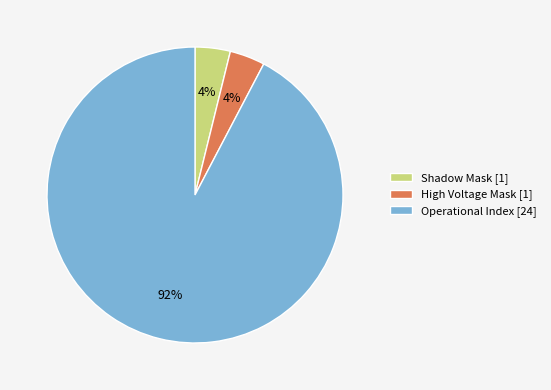

To the nearest percent, what percentage of the pie is Operational Index [24]?

92%